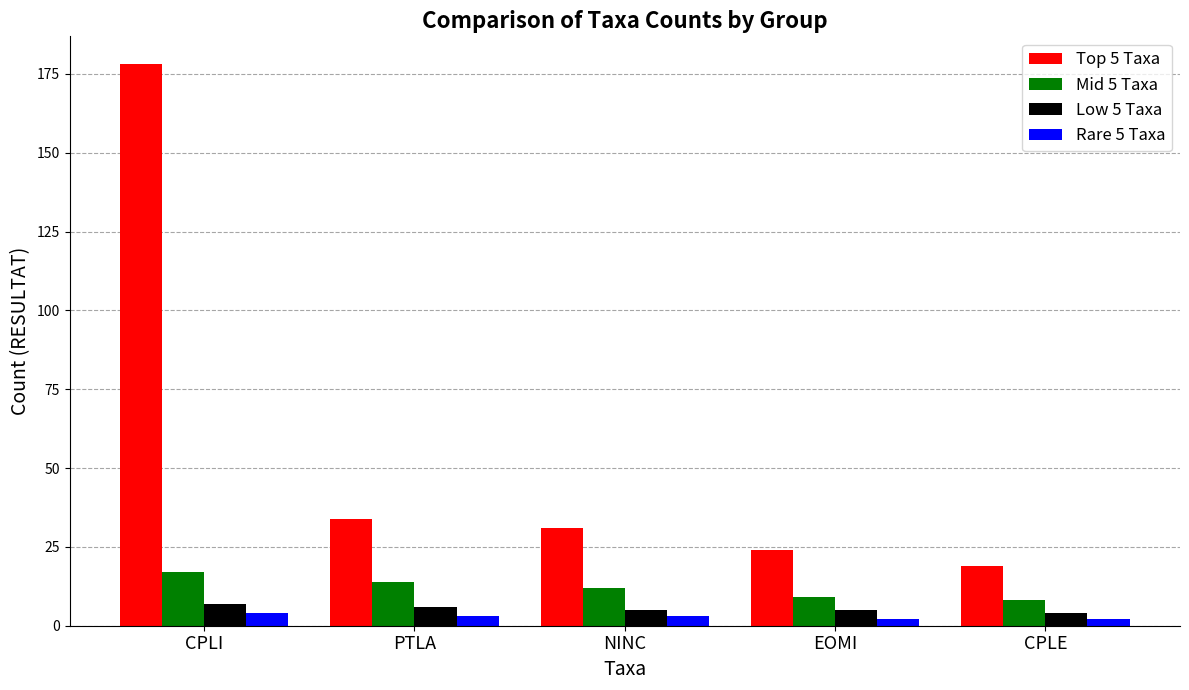

At which label does Rare 5 Taxa first exceed 3?

CPLI